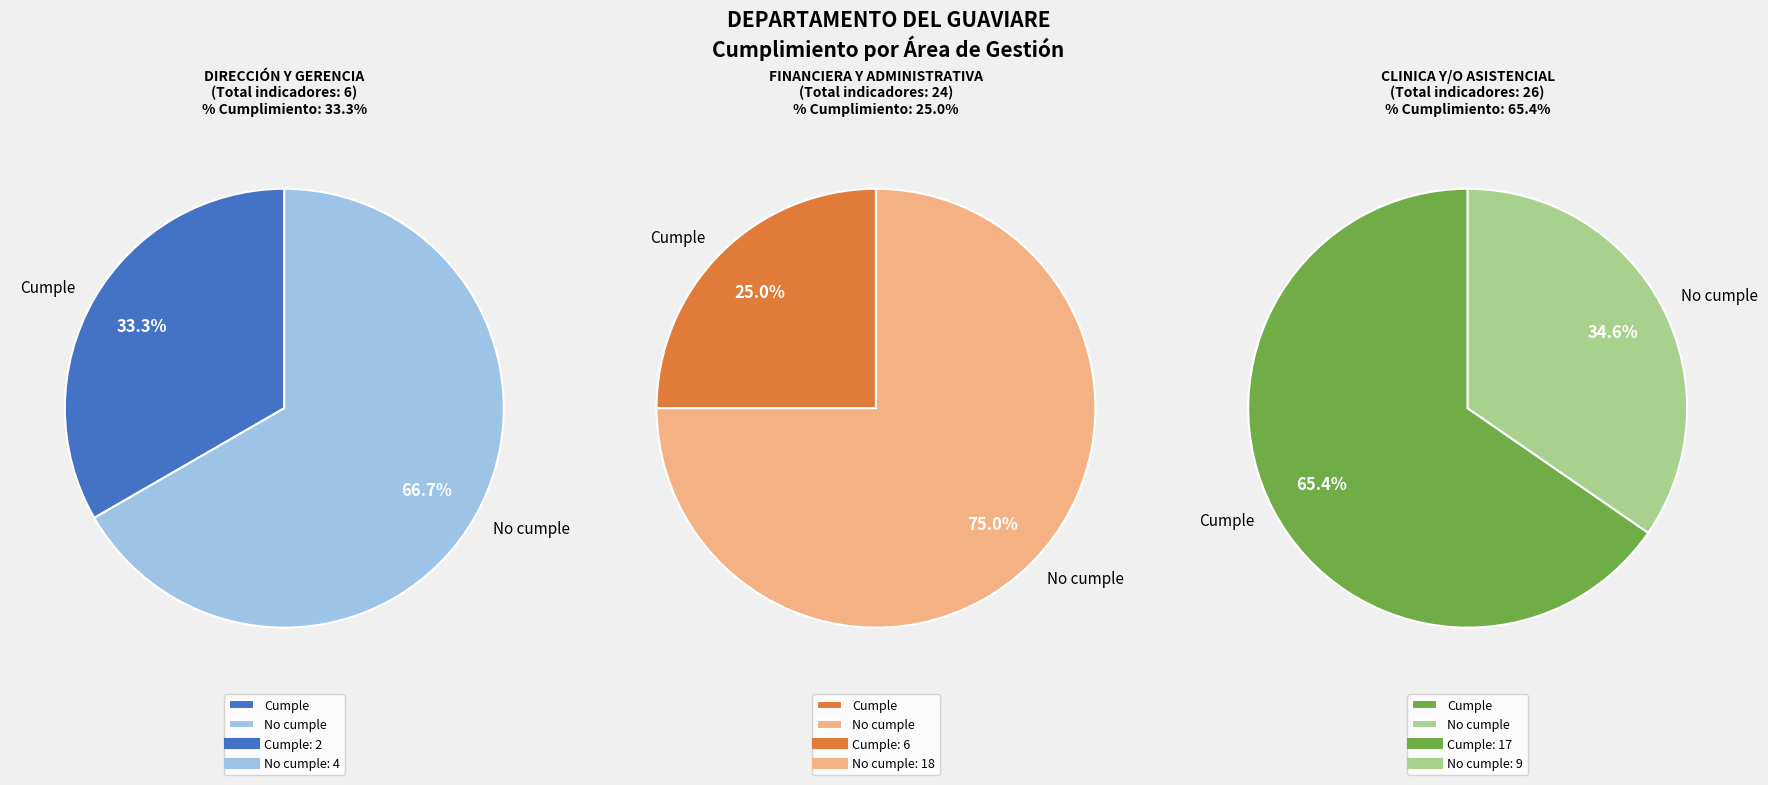

Is it true that DIRECCIÓN Y GERENCIA is 17% of the pie?

False